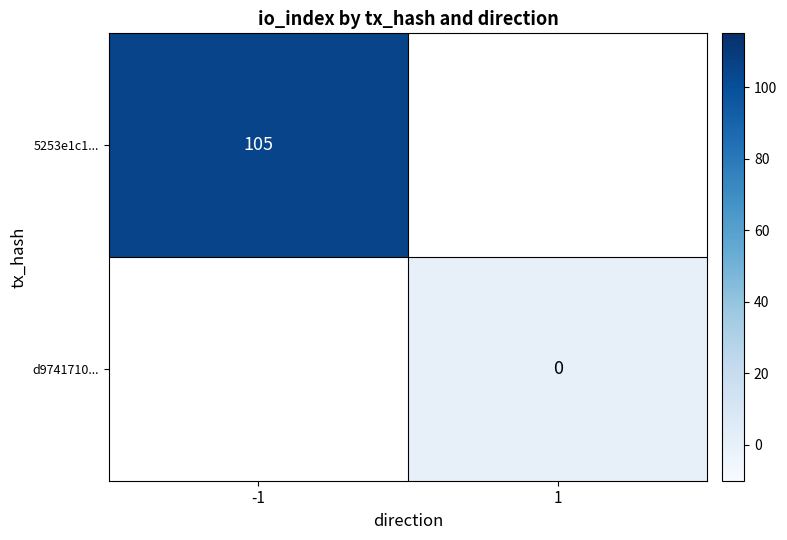

True or false: 5253e1c1... has a value of 179 at -1.

False